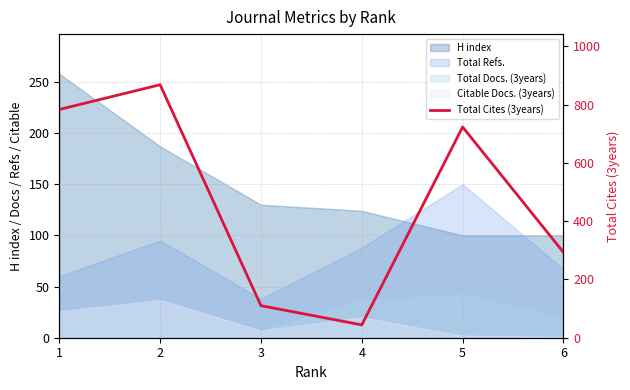

What is the difference between the maximum and second lowest values?

758